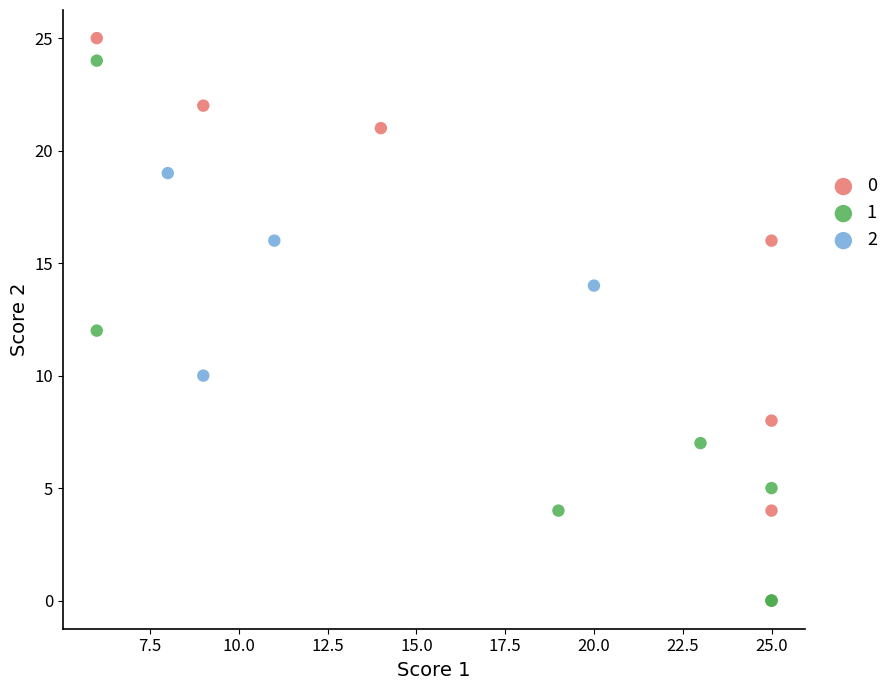

What are all the series names shown in the legend?

0, 1, 2